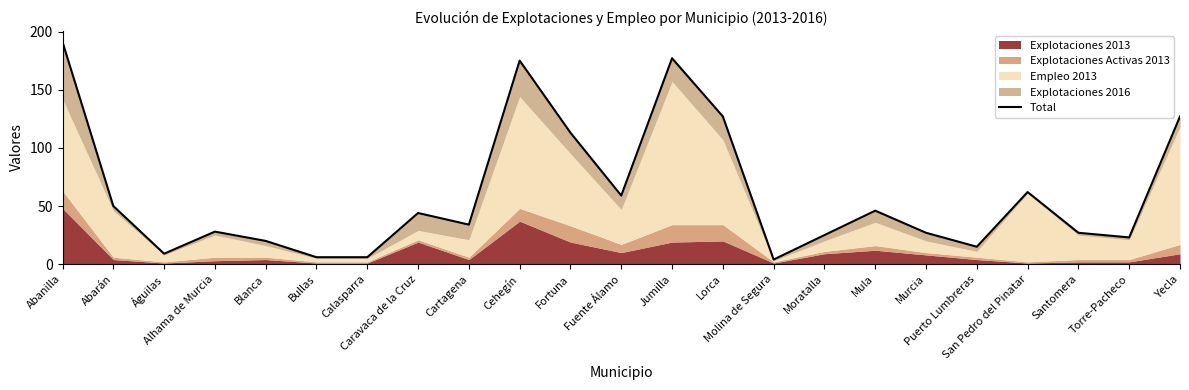

At which label is the value closest to 97?

Fortuna